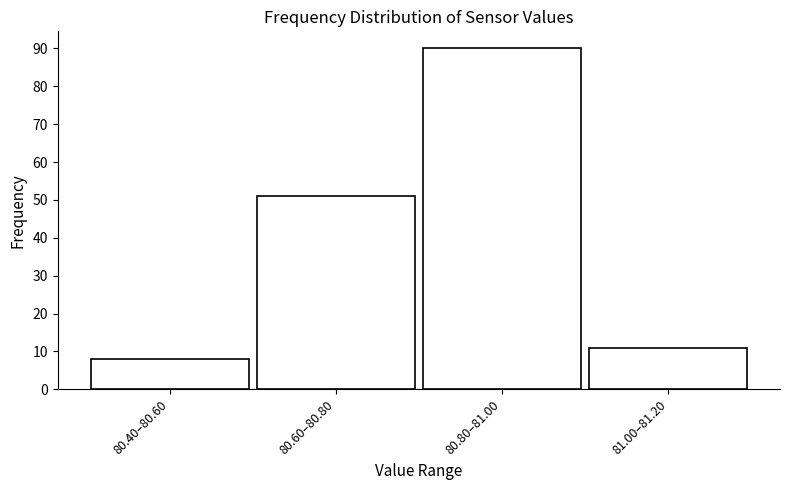

Reading right to left, what are all the values shown in this chart?

81.00–81.20=11	80.80–81.00=90	80.60–80.80=51	80.40–80.60=8